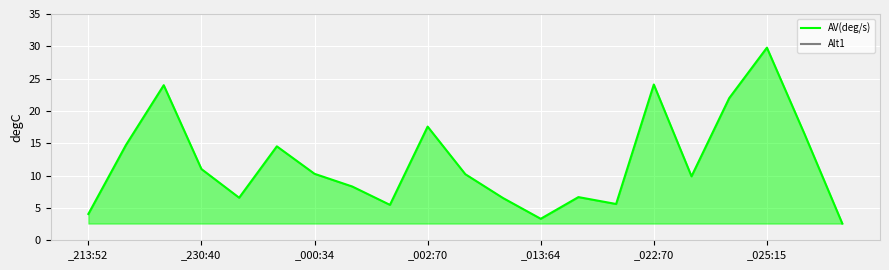

Is it true that AV(deg/s) equals 11.0 at _230:40?

True